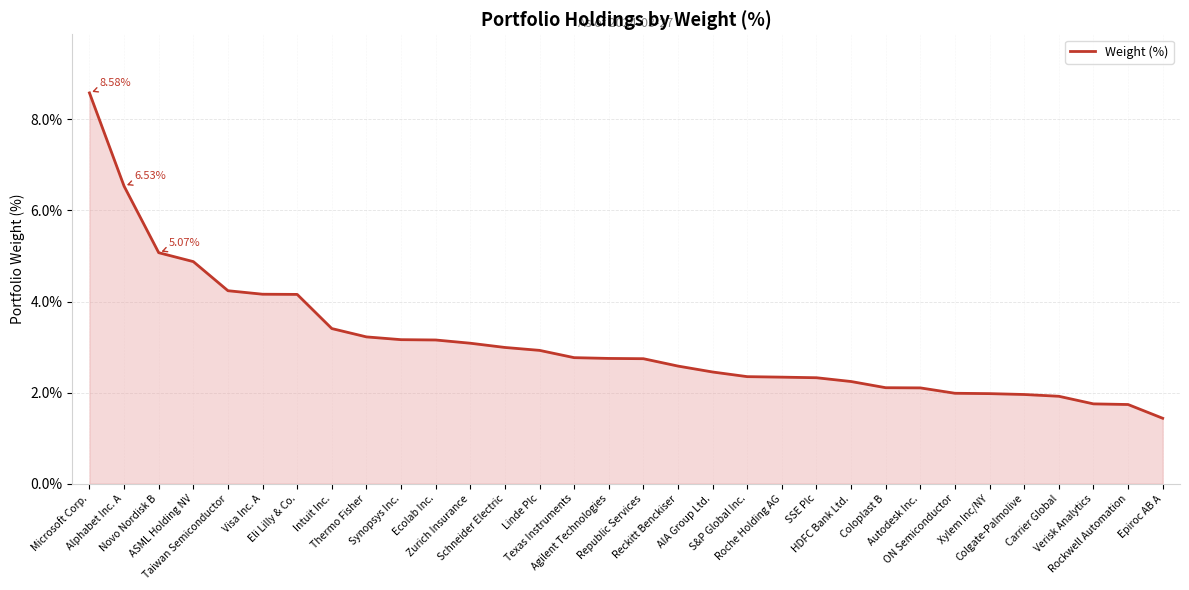

What is the difference between the maximum and minimum values?

7.1